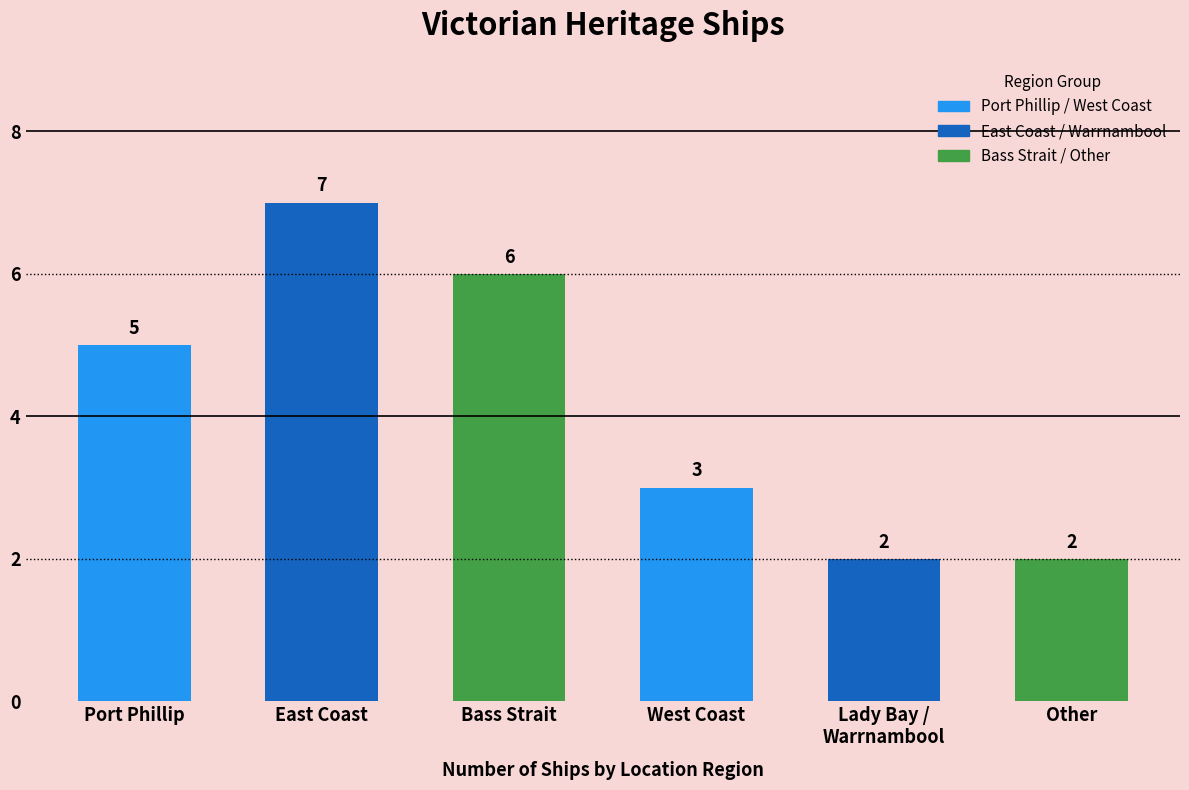

List the labels in order of value, largest first.

East Coast, Bass Strait, Port Phillip, West Coast, Lady Bay / Warrnambool, Other